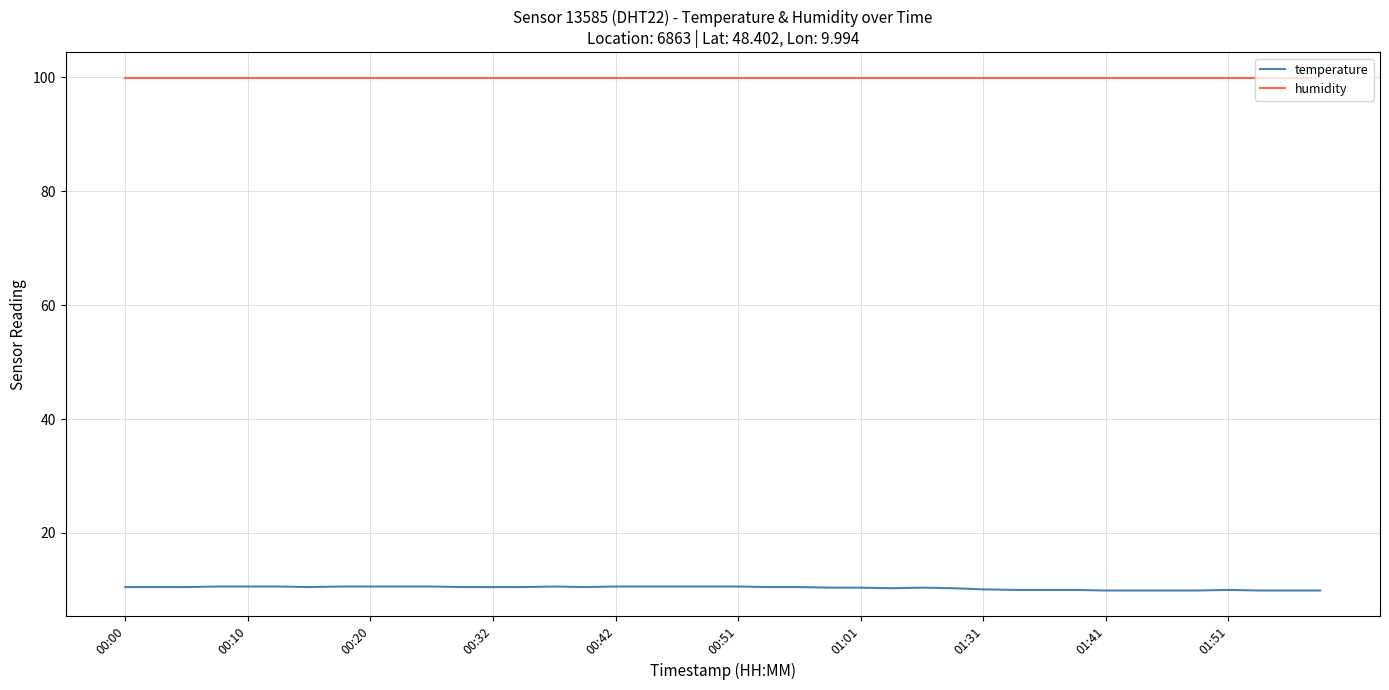

True or false: humidity and temperature cross at least once.

False